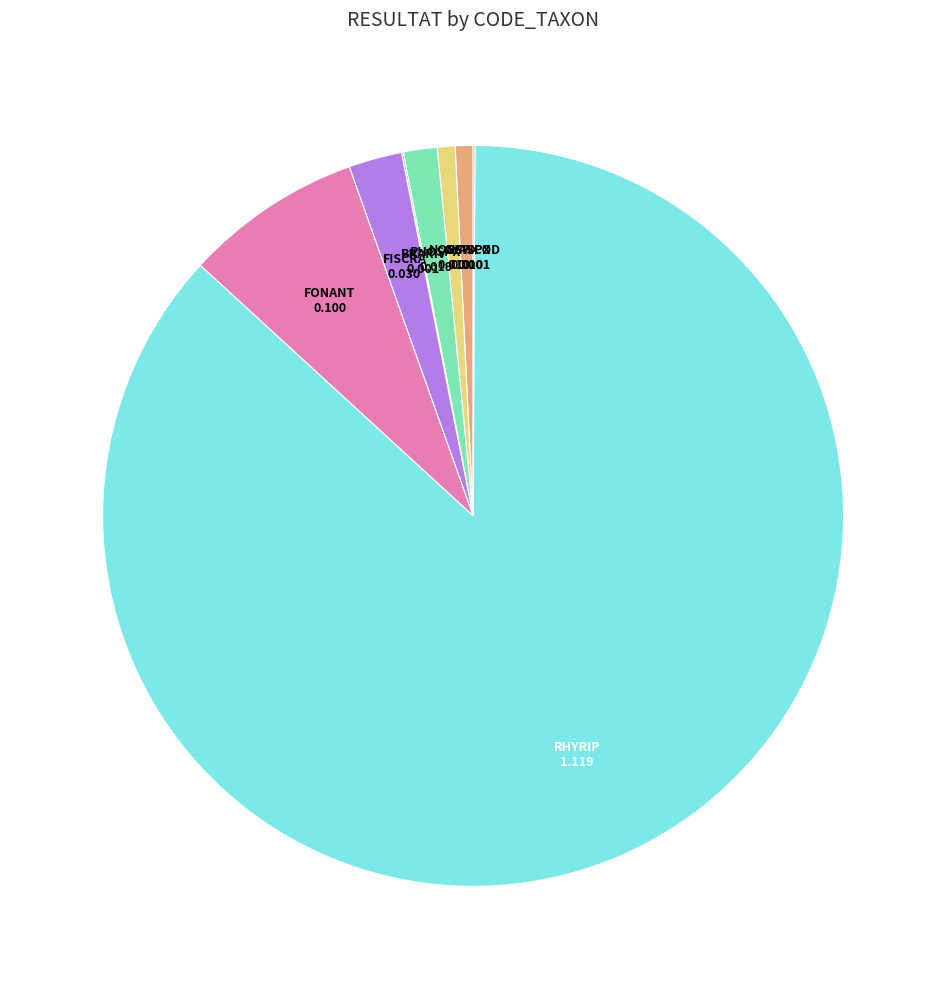

Does FISCRA account for over 50% of the chart?

No